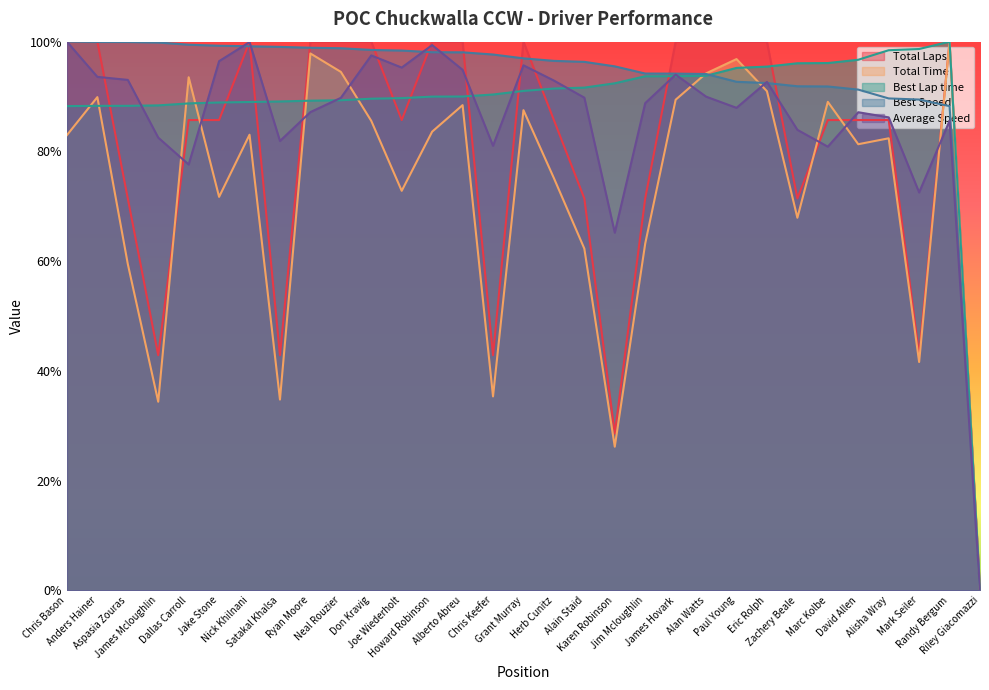

How many lines are shown in the chart?

5